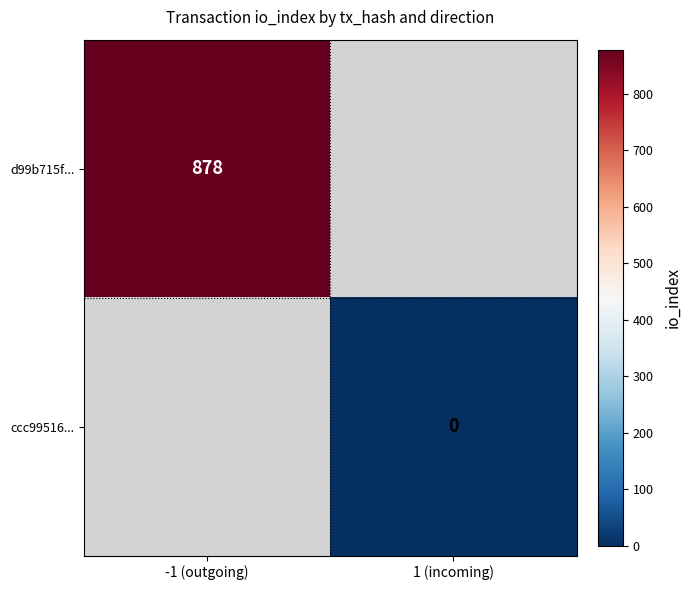

How many categories are shown in the chart?

2